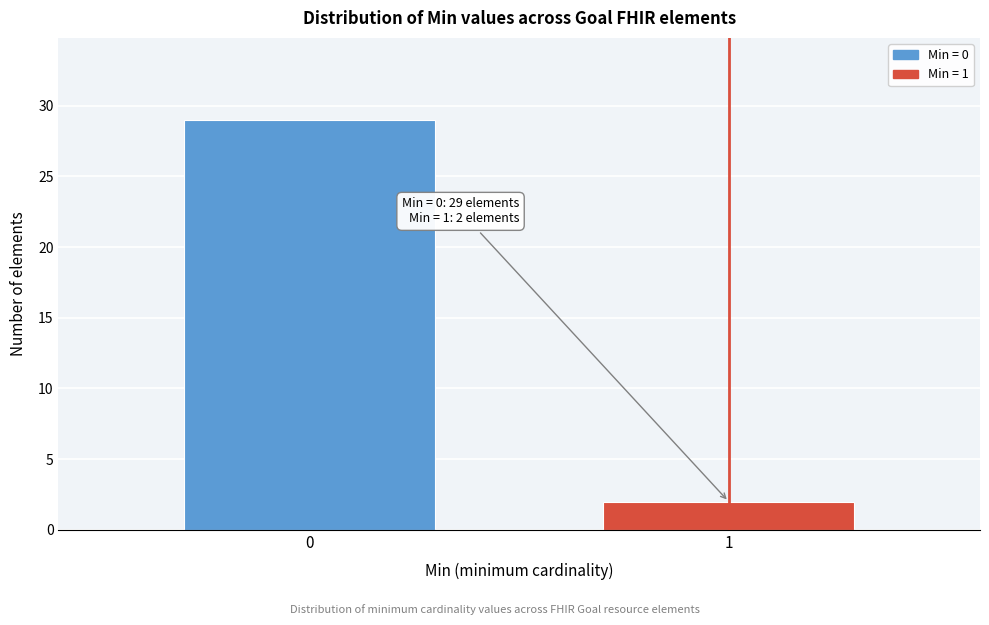

Reading right to left, list all the values displayed in this chart.

1=2	0=29